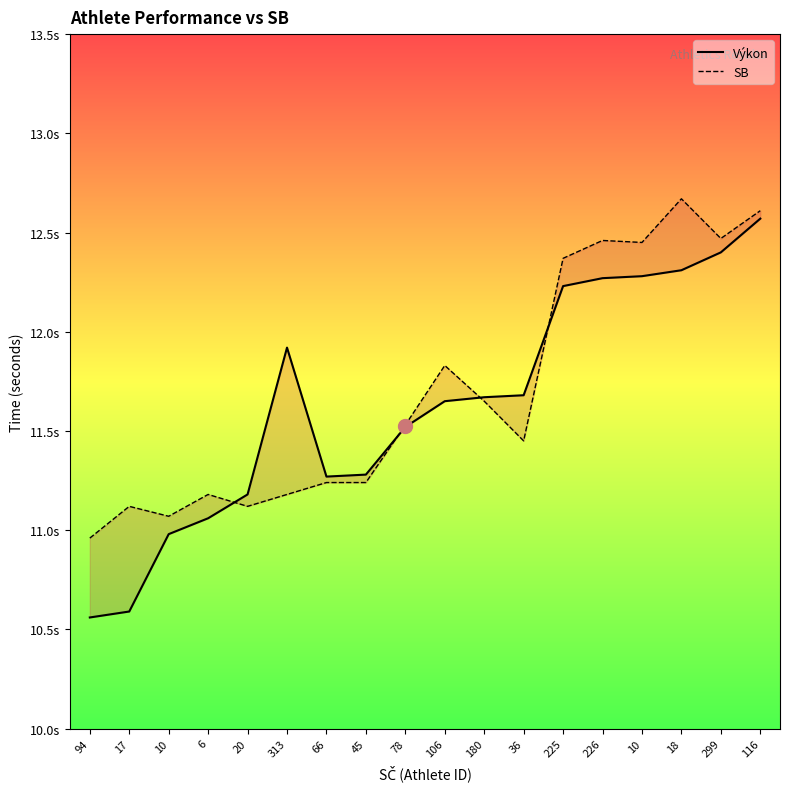

Is it true that Výkon equals 10.6 at 17?

True